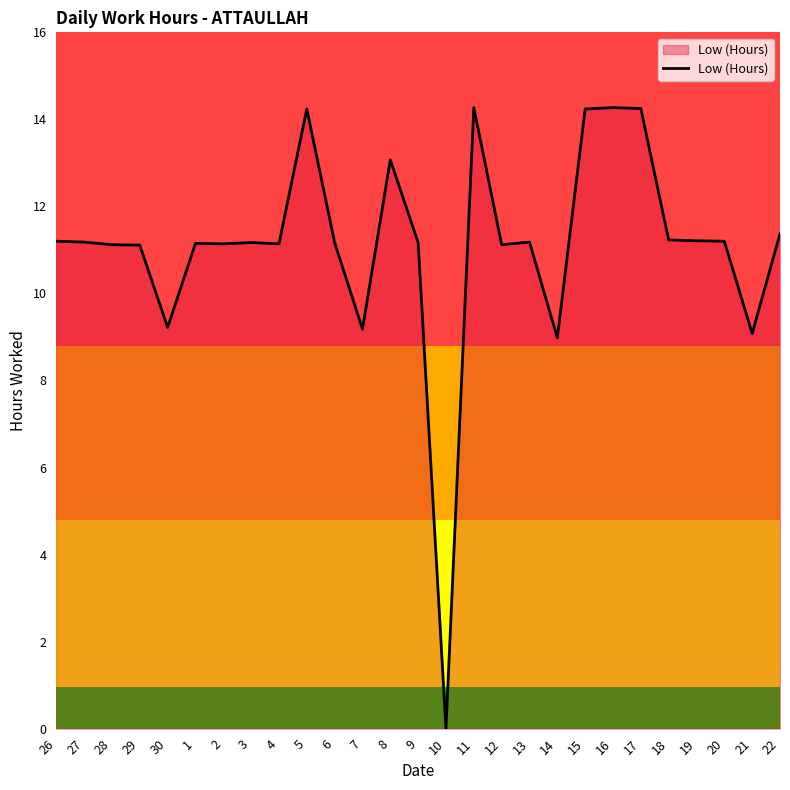

Is it true that the value at 5 is 3.2?

False